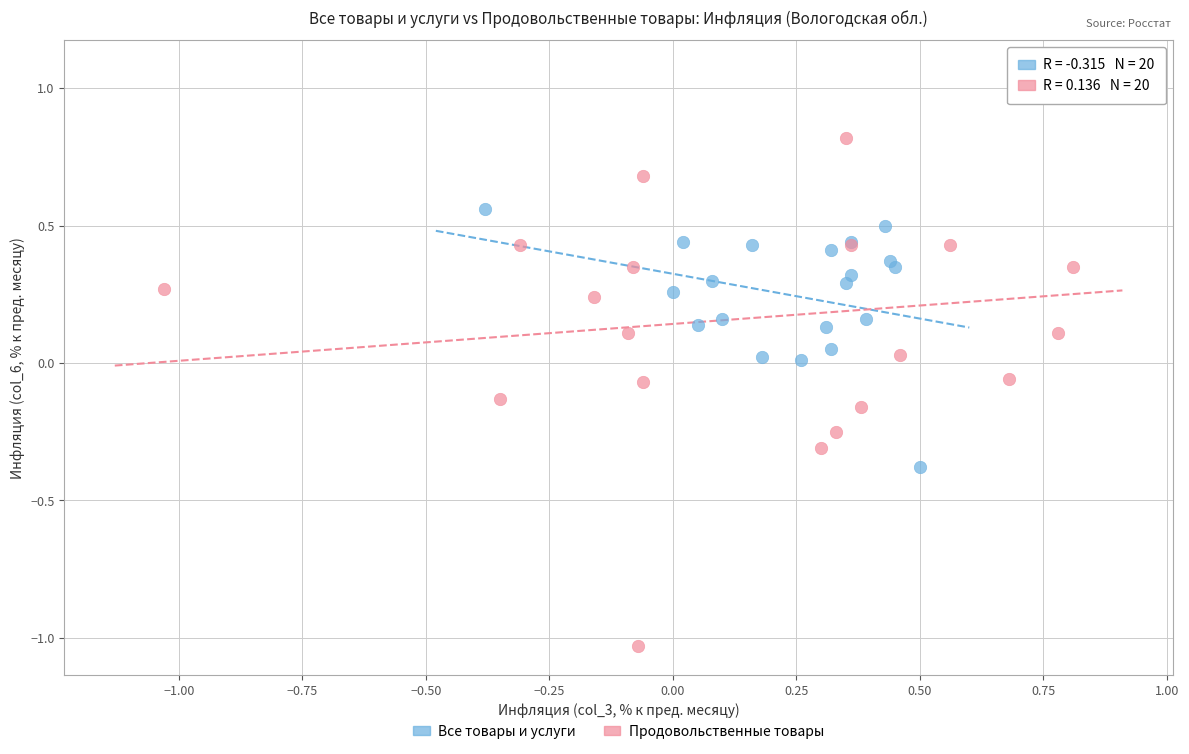

Which series reaches the minimum Y coordinate?

Продовольственные товары